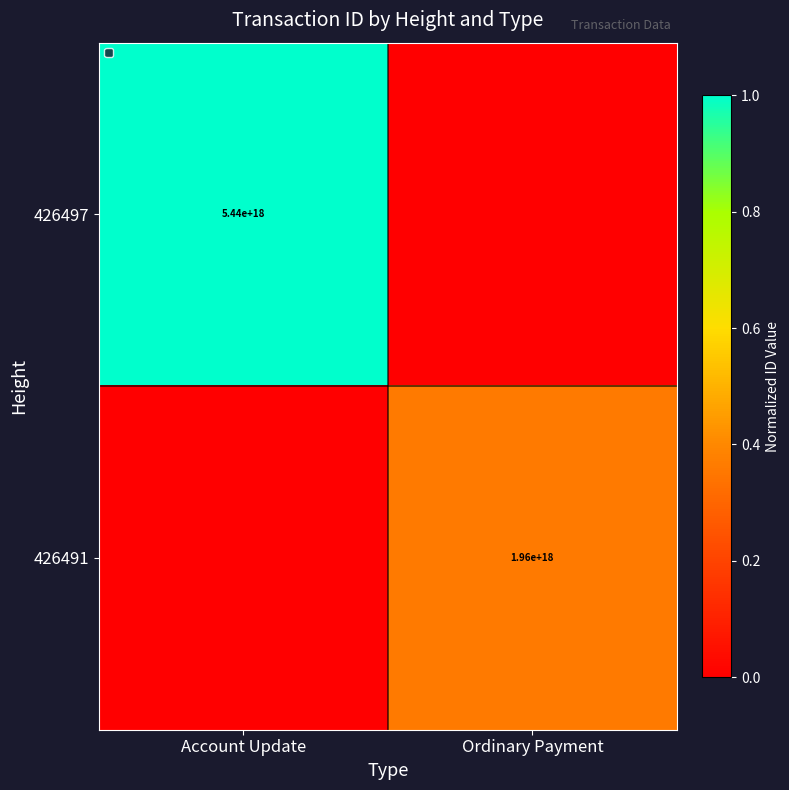

What is the total value across all series at Ordinary Payment?

0.4